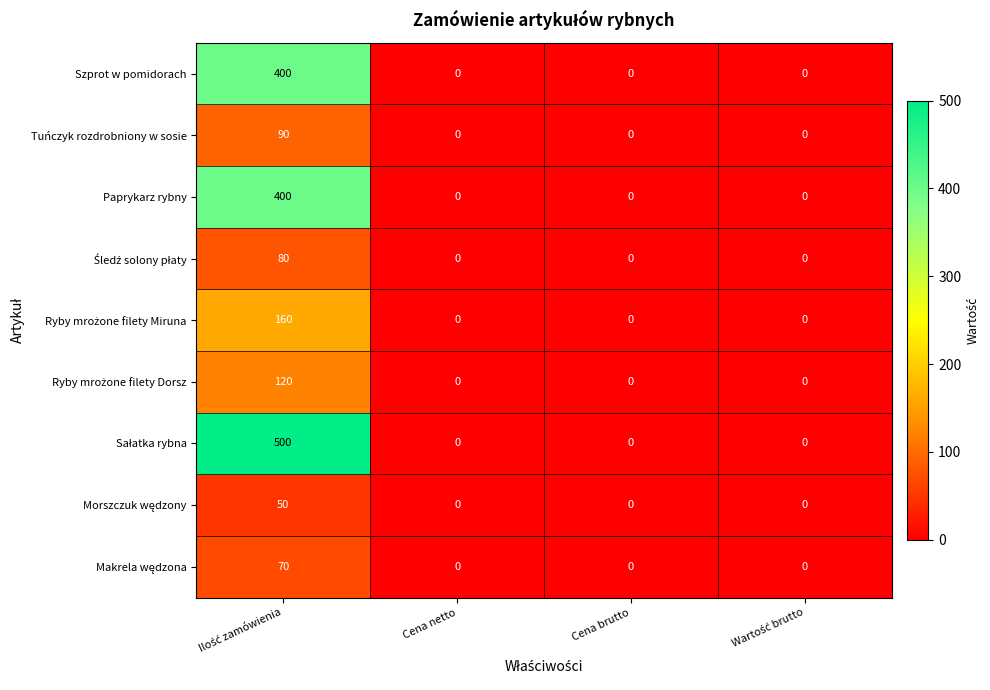

The value of Tuńczyk rozdrobniony w sosie at Cena brutto is -29. True or false?

False